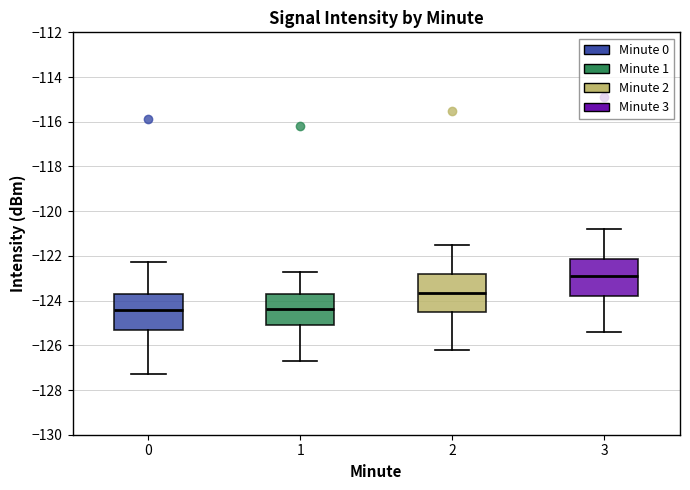

Where does the upper whisker of the box at x = 2 end on the y-axis? The values are not printed on the chart, so give them approximately, as read against the axis.

-121.4